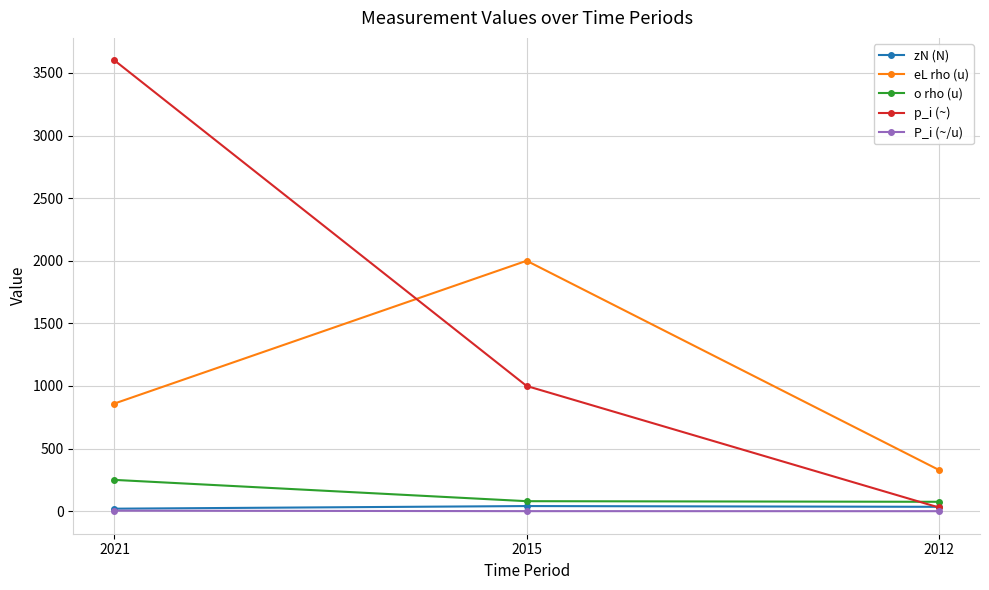

Between 2021 and 2015, which series saw the biggest shift?

p_i (~)